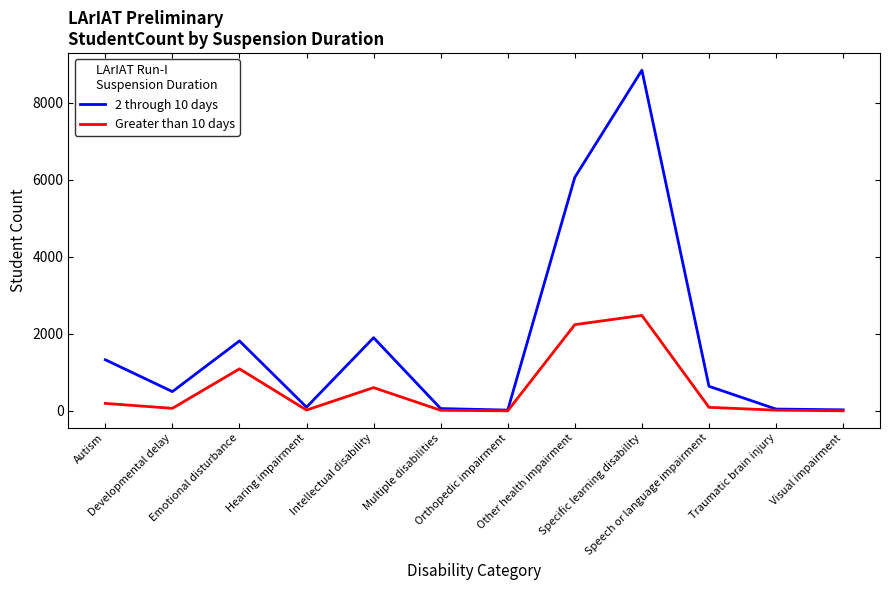

The 2 through 10 days series shows 3067 at Emotional disturbance. True or false?

False